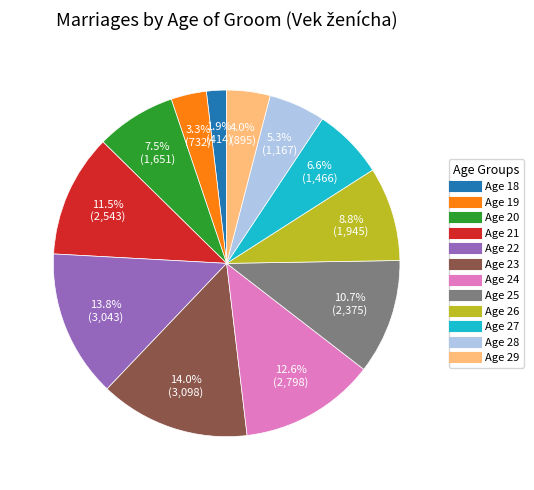

Is there a majority slice in this chart?

No